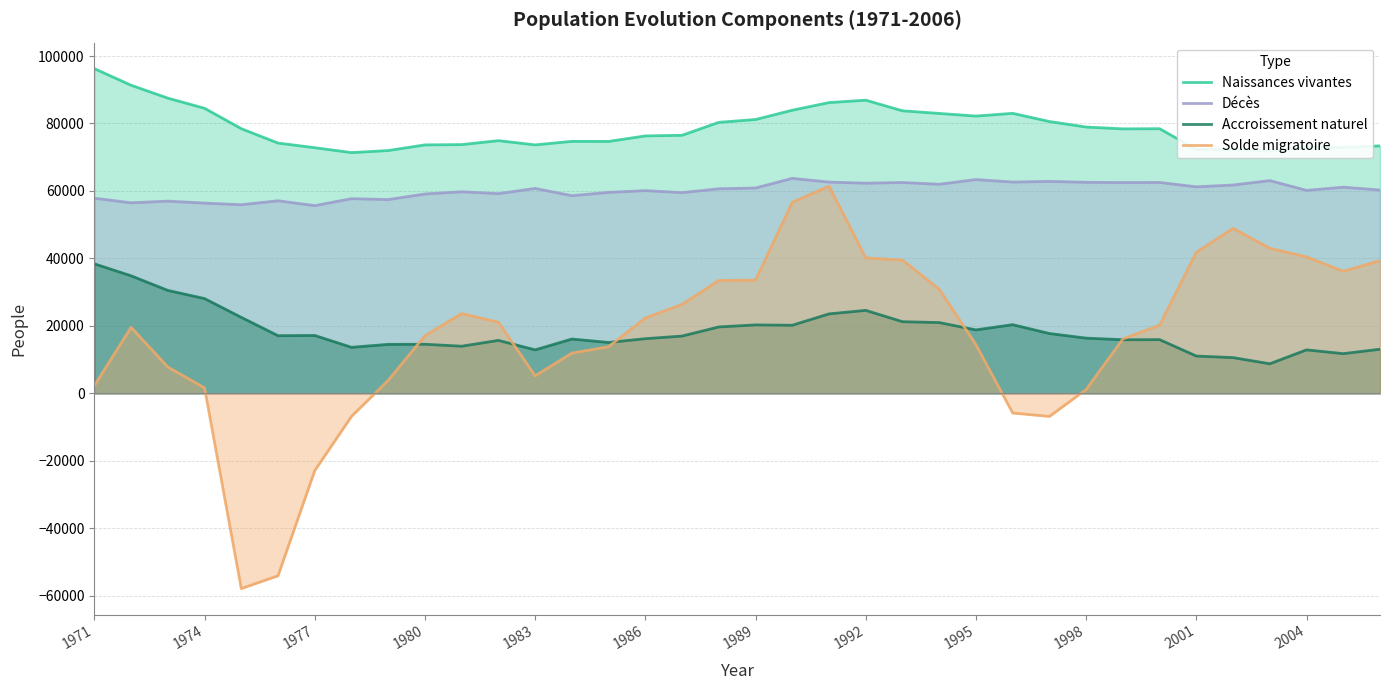

What is the difference between the maximum and minimum values in the Accroissement naturel series?

29627